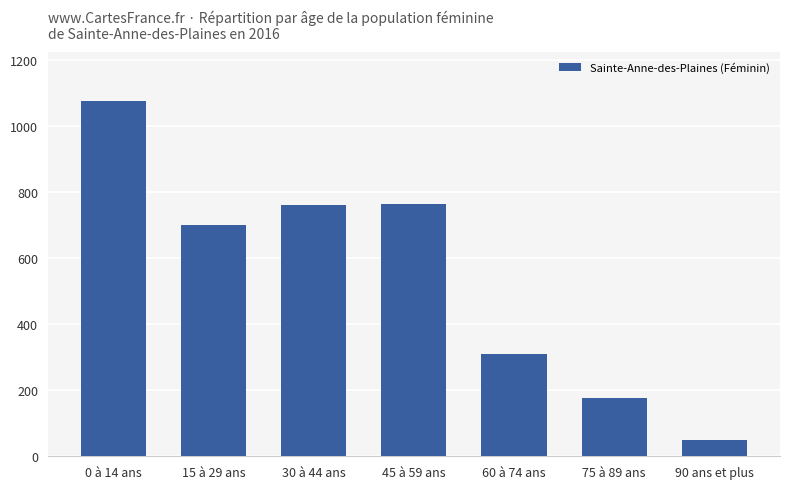

The value at 0 à 14 ans is 1075. True or false?

True